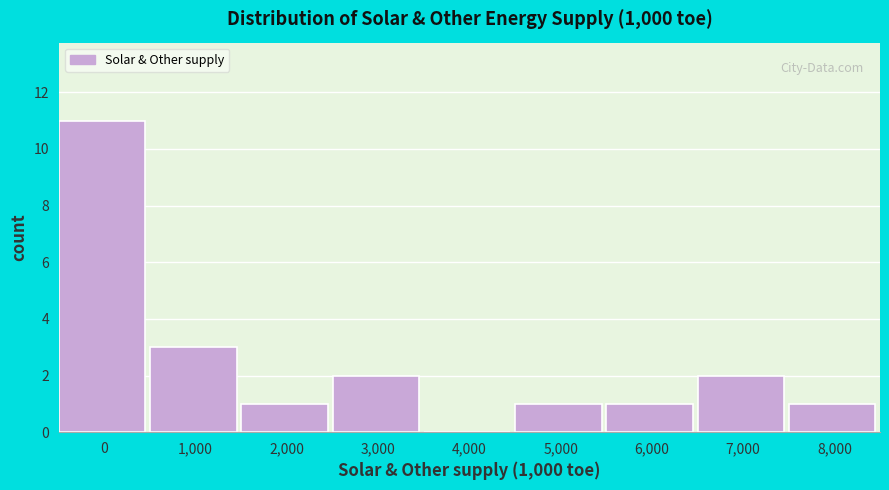

Reading left to right, list all the values displayed in this chart.

0=11	1,000=3	2,000=1	3,000=2	4,000=0	5,000=1	6,000=1	7,000=2	8,000=1